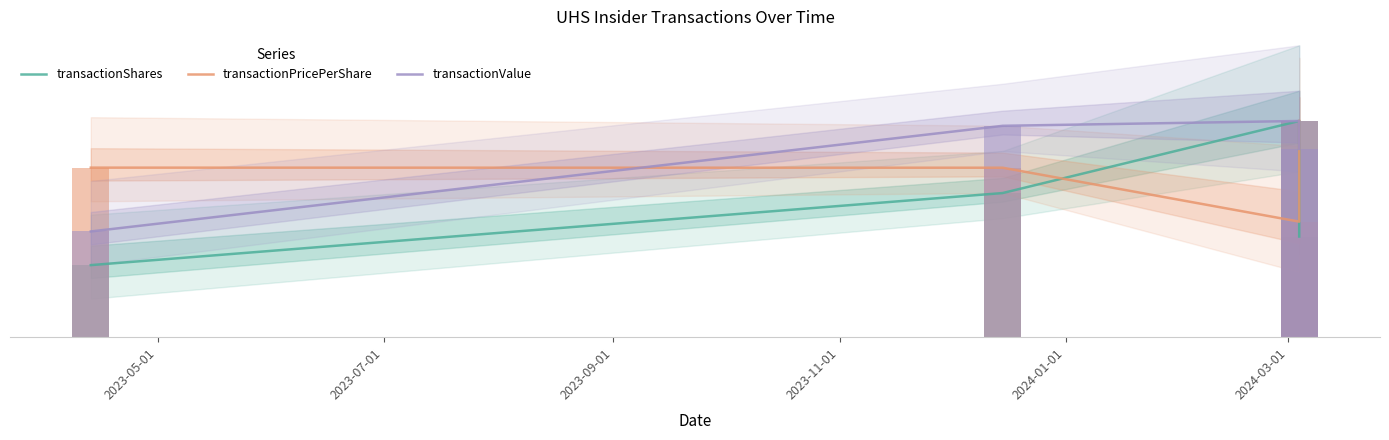

What are all the series names shown in the legend?

transactionShares, transactionPricePerShare, transactionValue